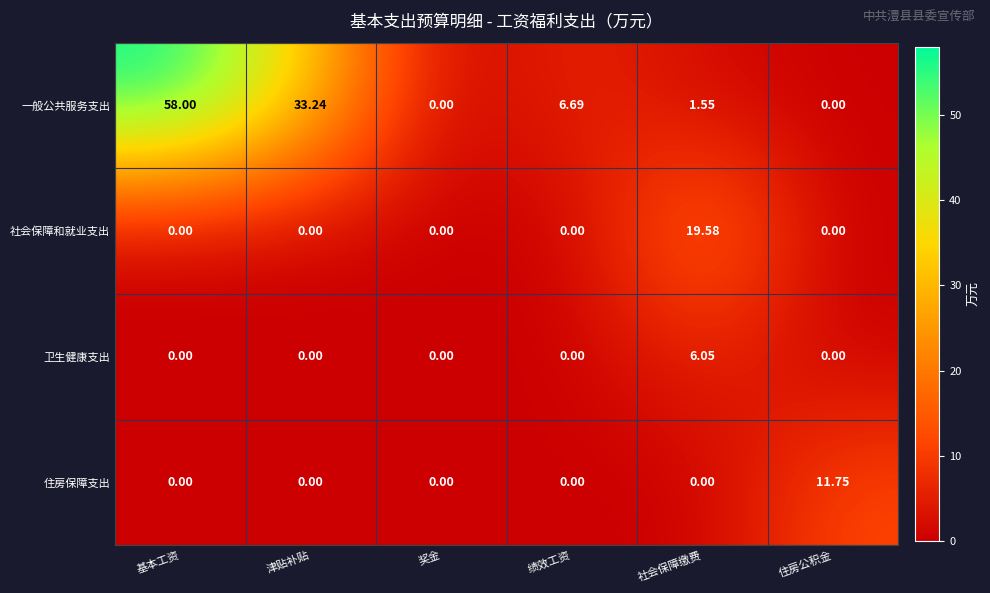

Which series has the widest spread of values?

一般公共服务支出